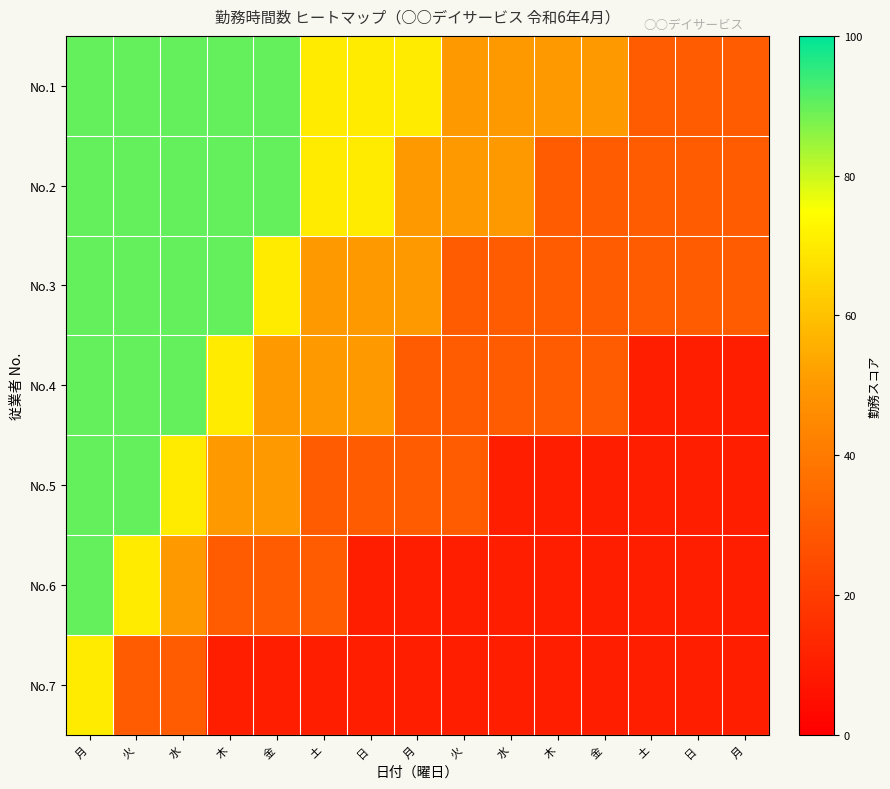

List the series in order of their peak value, lowest first.

No.7, No.1, No.2, No.3, No.4, No.5, No.6